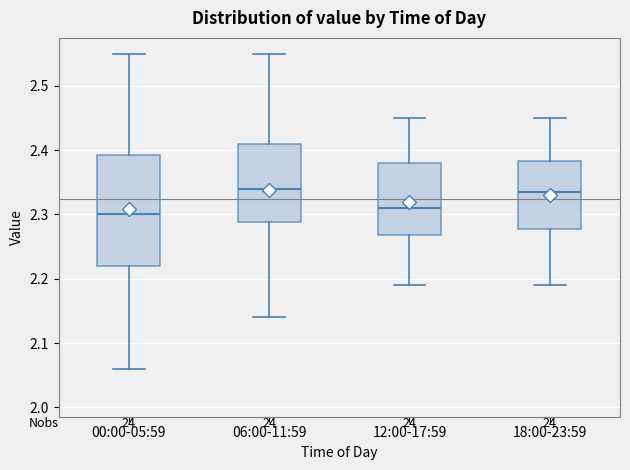

Where is the lower edge of the box for 06:00-11:59 on the y-axis? The values are not printed on the chart, so give them approximately, as read against the axis.

2.29